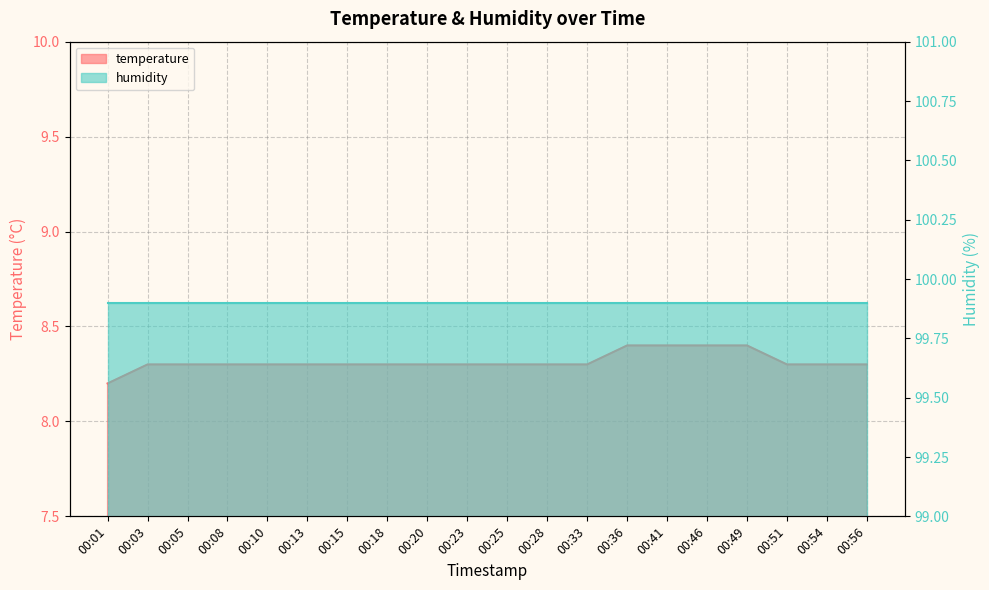

Reading right to left, what are all the values shown in this chart?

8.3	8.3	8.3	8.4	8.4	8.4	8.4	8.3	8.3	8.3	8.3	8.3	8.3	8.3	8.3	8.3	8.3	8.3	8.3	8.2